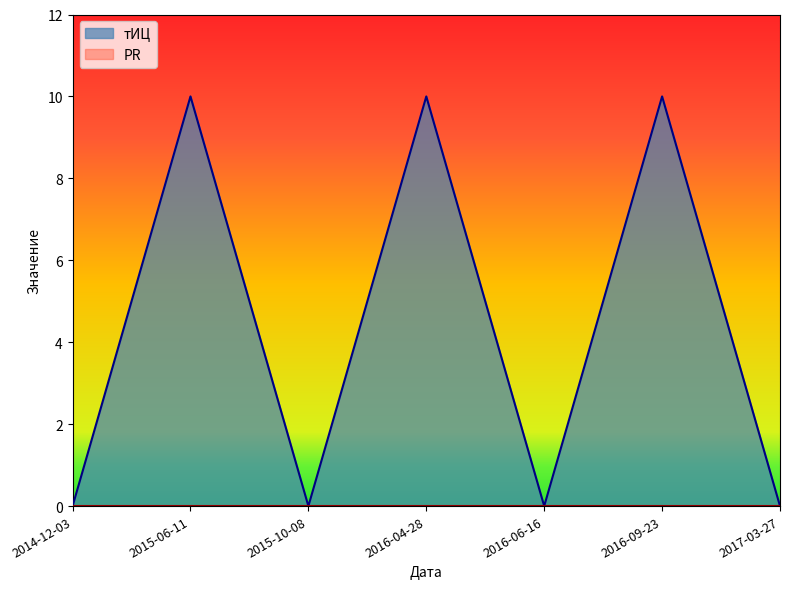

How many interior local valleys (lower than both neighbors) does the data have?

2